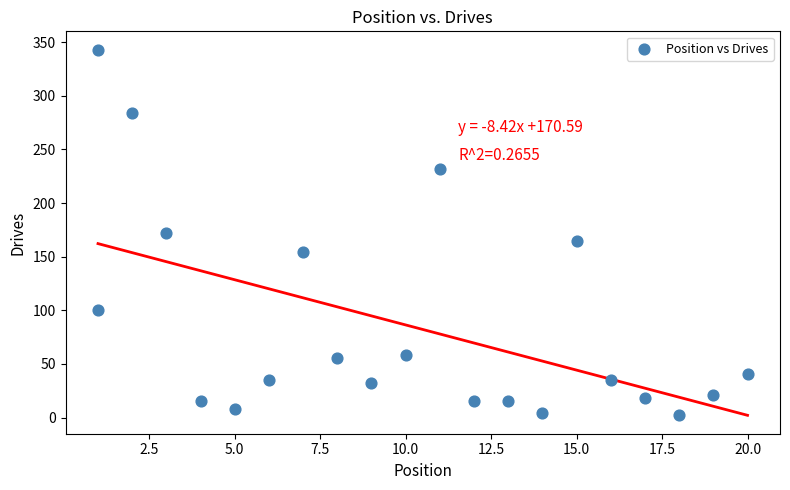

What is the range of X values (max minus min)?

19